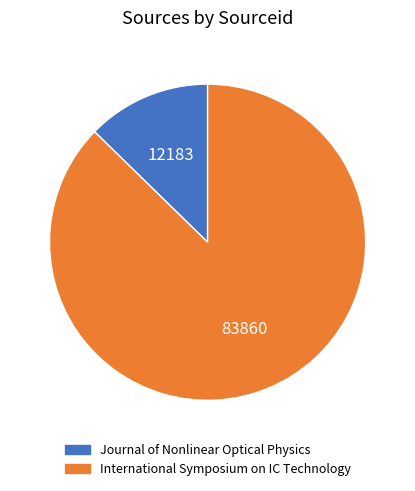

Does any single category account for the majority?

Yes